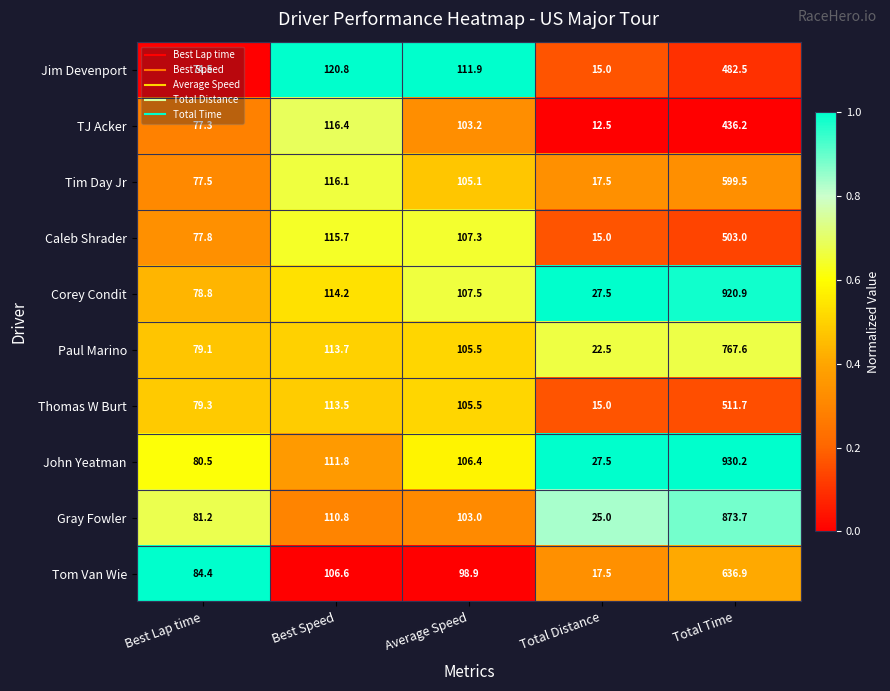

Rank the series by their maximum value, from highest to lowest.

John Yeatman, Corey Condit, Gray Fowler, Paul Marino, Tom Van Wie, Tim Day Jr, Thomas W Burt, Caleb Shrader, Jim Devenport, TJ Acker